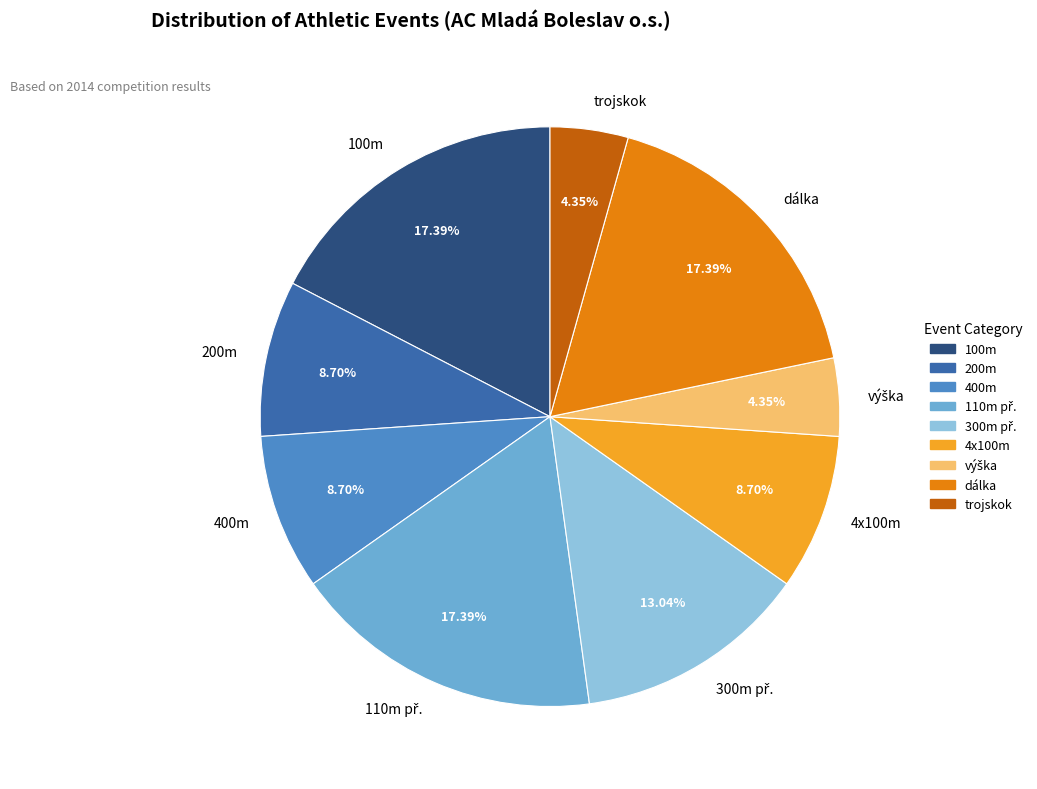

Do 4x100m and trojskok together represent more than half of the pie?

No